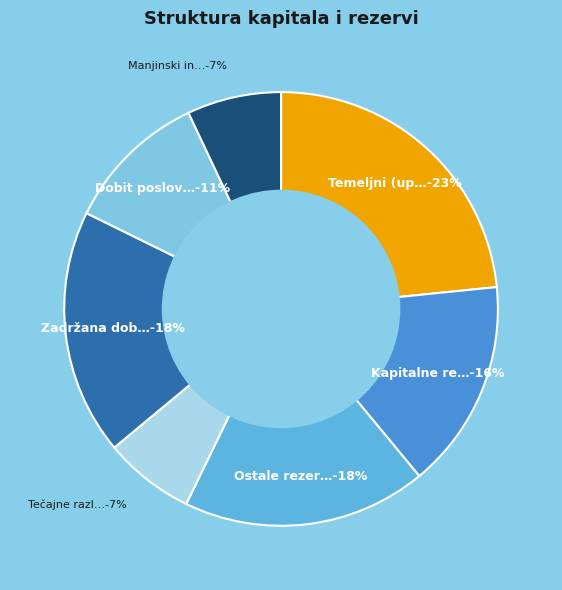

What percentage do Ostale rezerve and Kapitalne rezerve together represent?

33.8%